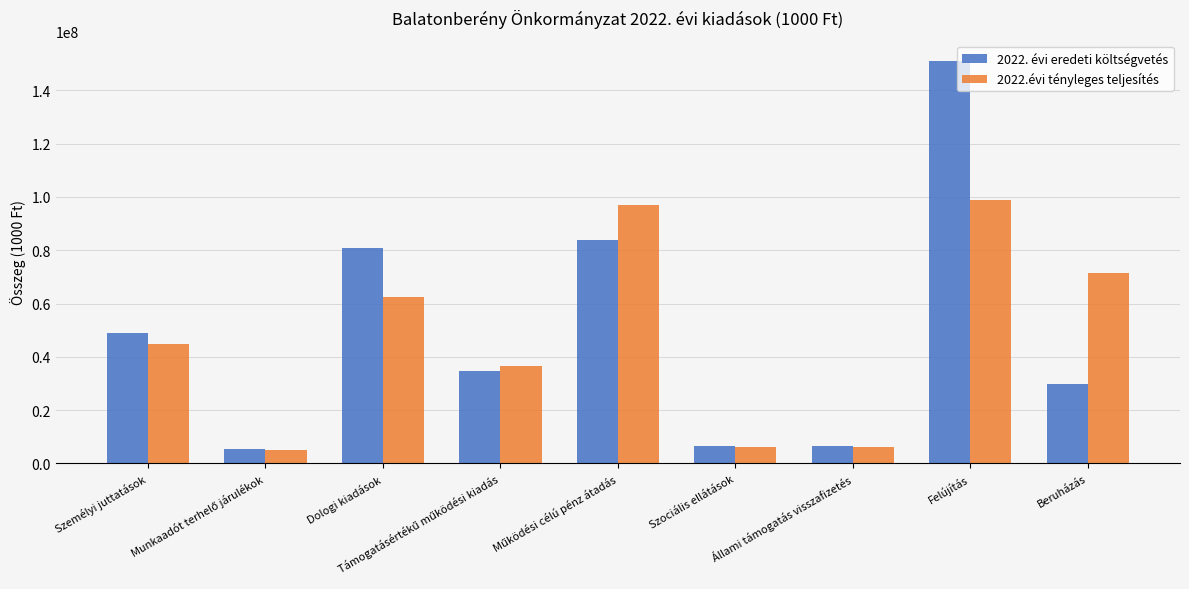

Which series has the largest range (max minus min)?

2022. évi eredeti költségvetés